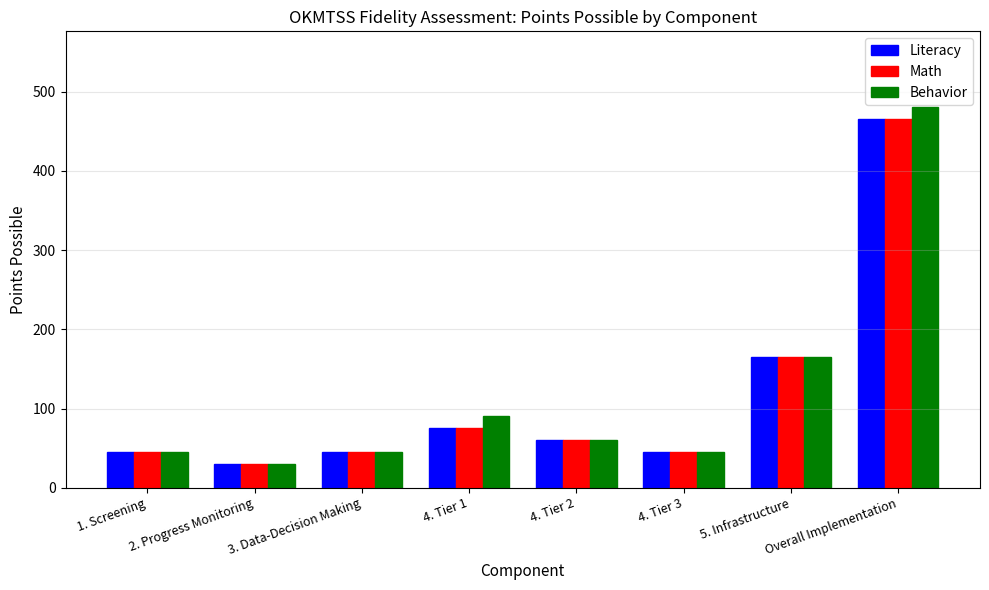

How many categories are shown in the chart?

8